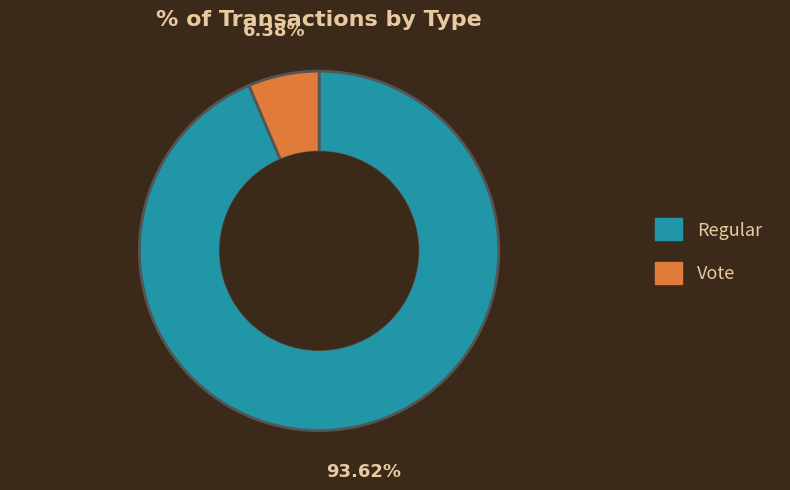

Which category has the smallest portion of the pie?

Vote